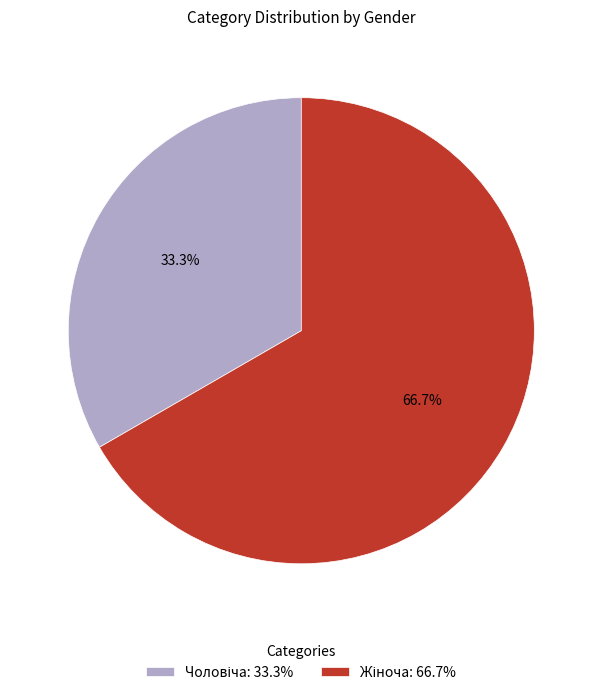

To the nearest percent, what is the difference between the largest and smallest slice percentages?

33%